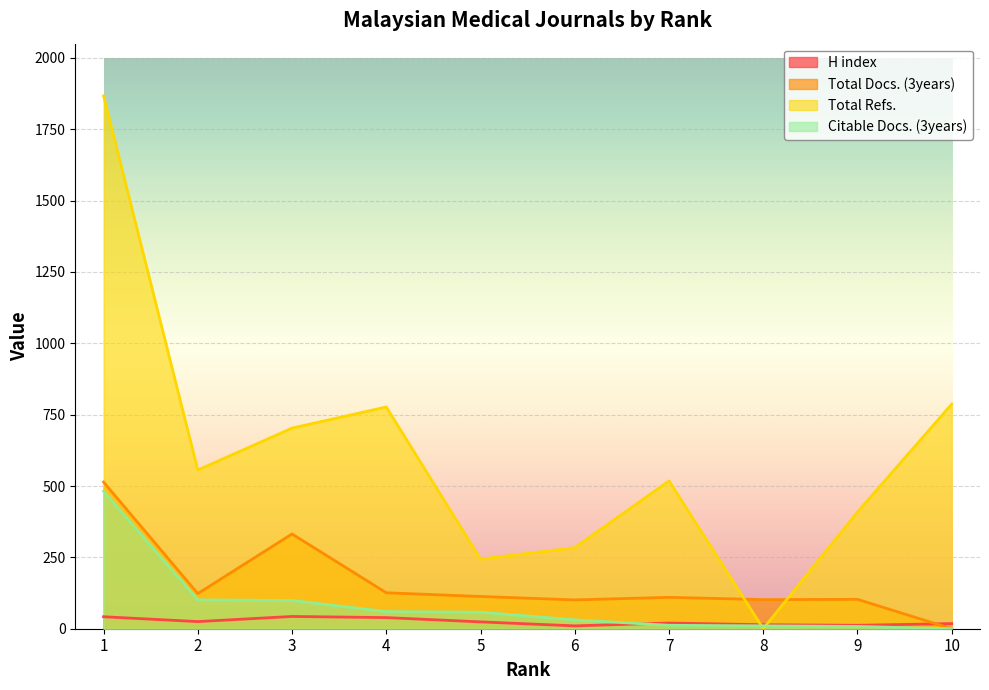

Reading right to left, what are all the values shown in this chart?

H index: 18	12	14	20	10	24	39	43	25	42
Total Docs. (3years): 0	103	102	110	101	113	126	332	123	514
Total Refs.: 787	409	0	518	284	244	777	703	556	1867
Citable Docs. (3years): 0	8	10	12	31	58	60	99	101	482